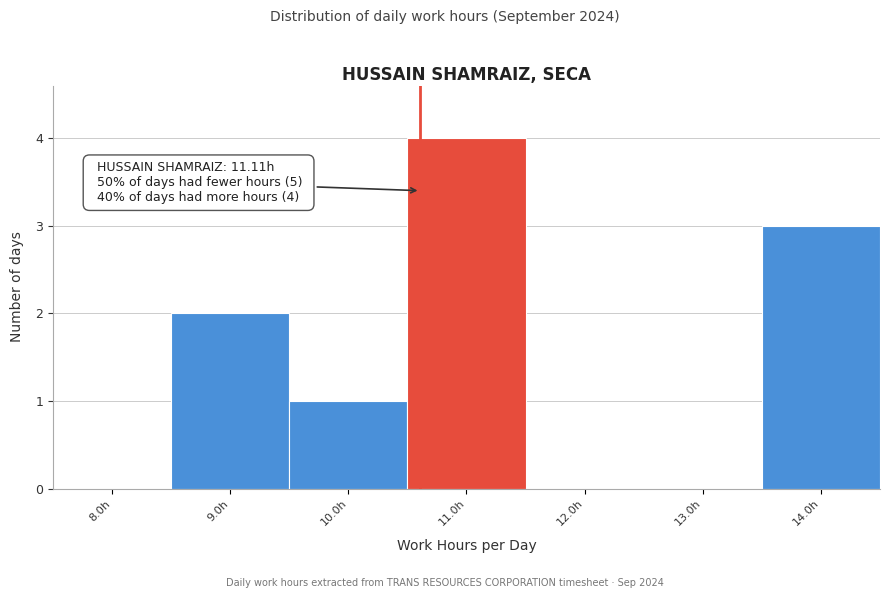

Reading left to right, list all the values displayed in this chart.

8.0h=0	9.0h=2	10.0h=1	11.0h=4	12.0h=0	13.0h=0	14.0h=3